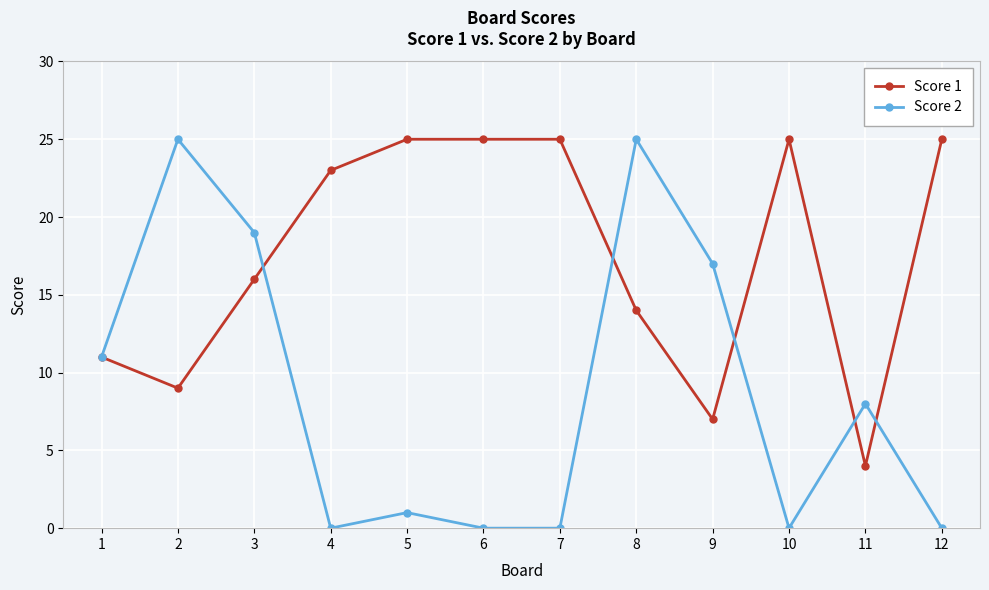

List the series in order of their overall mean, lowest first.

Score 2, Score 1